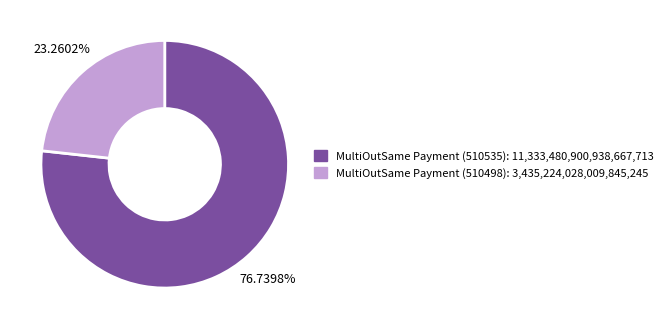

Which has a higher value, MultiOutSame Payment (510535) or MultiOutSame Payment (510498)?

MultiOutSame Payment (510535)